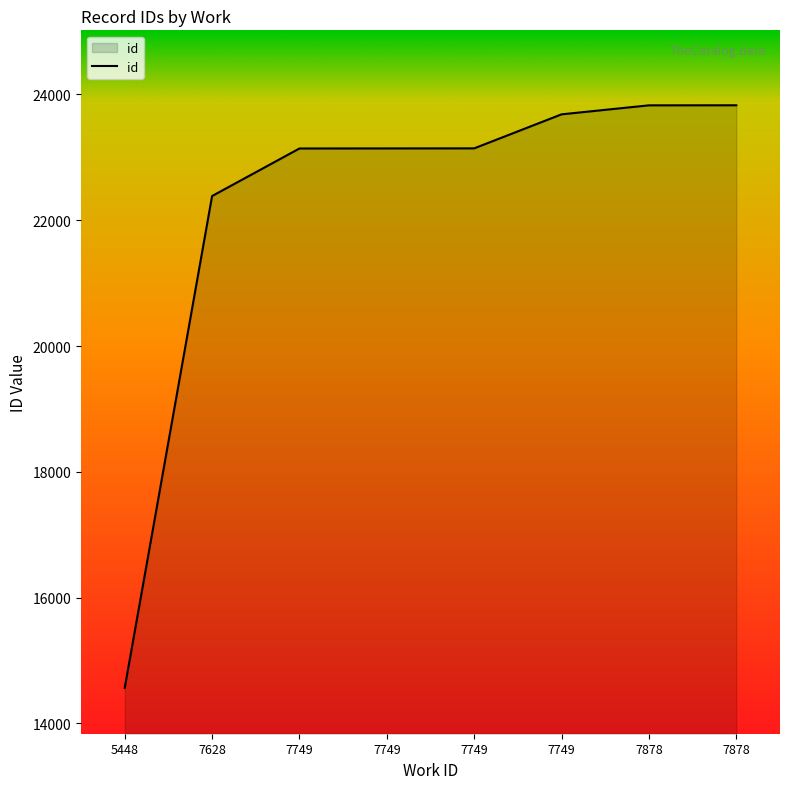

At which label is the value closest to 19196?

7628